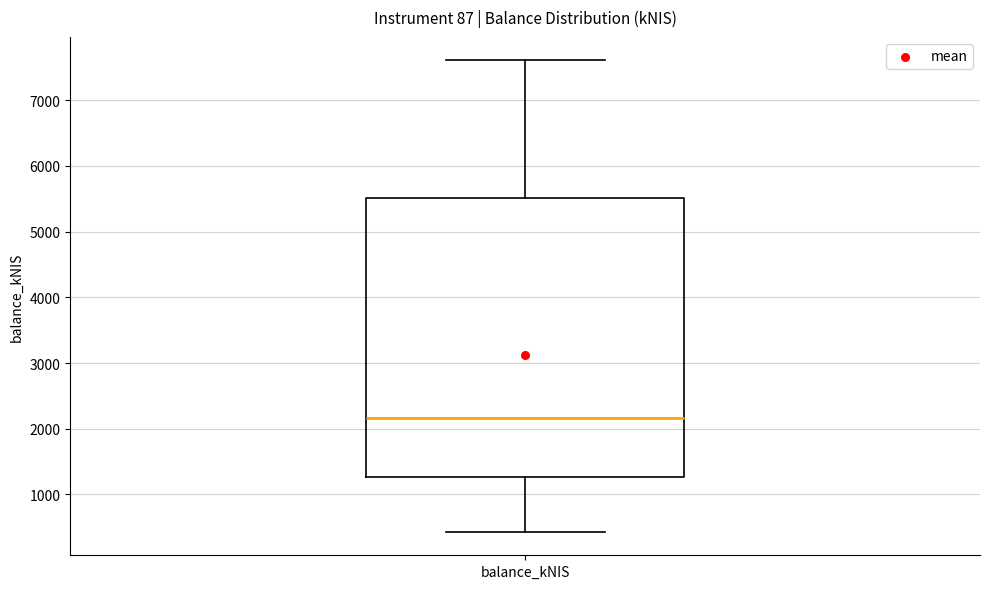

Transcribe this box plot: give where the median line is, the range the box spans, and where the two whiskers end, as read against the y-axis. The values are not printed on the chart, so give them approximately, as read against the axis.

median 2200, box 1300 to 5500, whiskers 400 to 7600